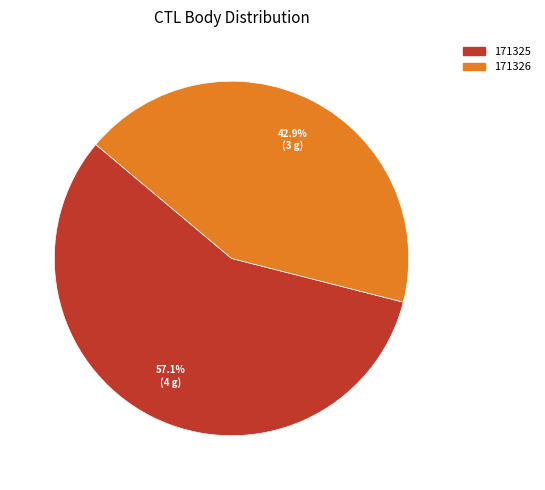

What percentage is the 171325 slice, to the nearest percent?

57%